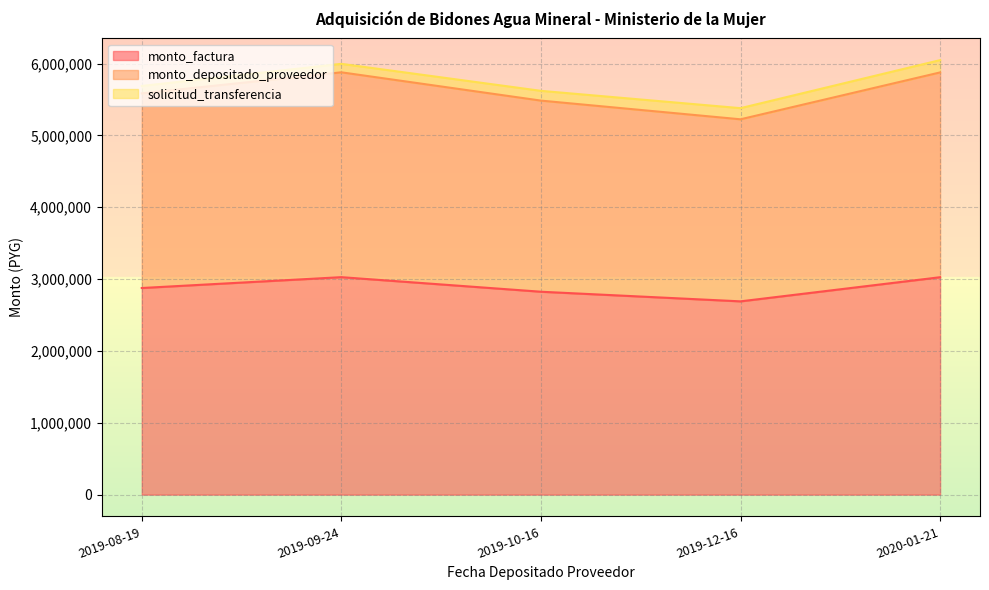

True or false: monto_depositado_proveedor has a value of 1842293 at 2019-10-16.

False